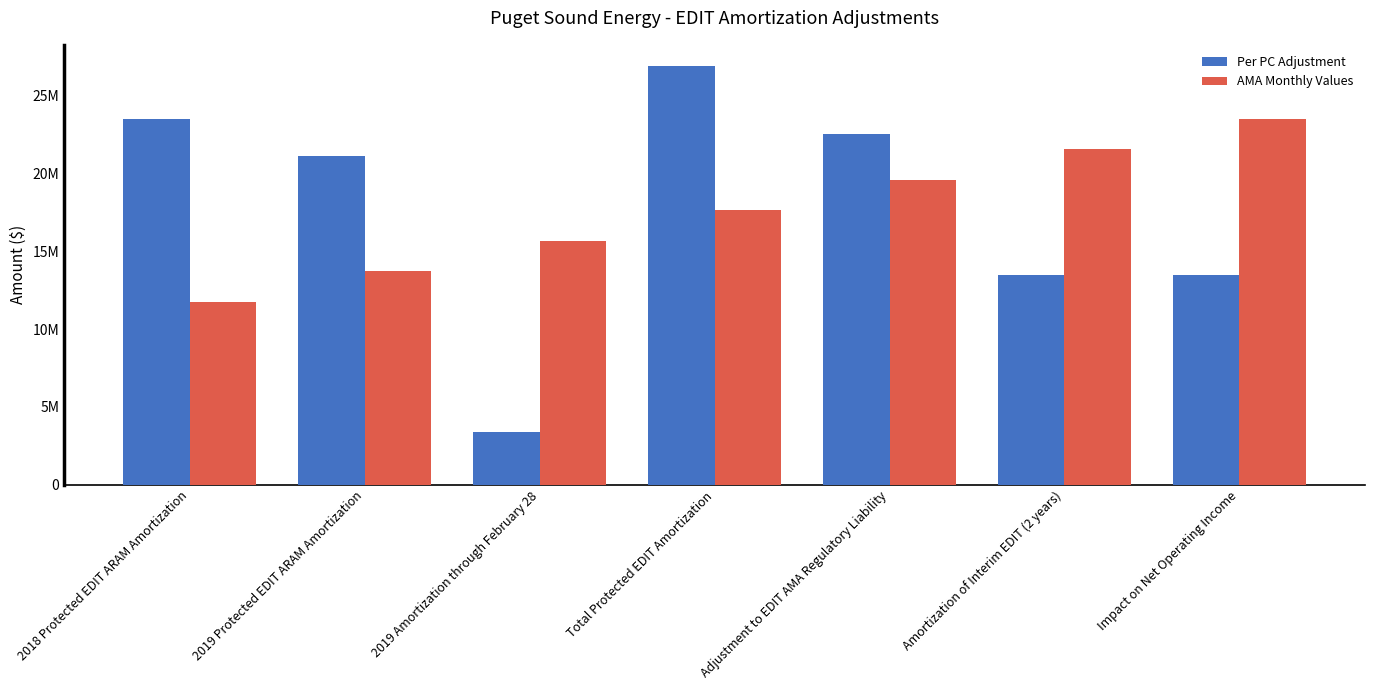

Are the bars horizontal?

No